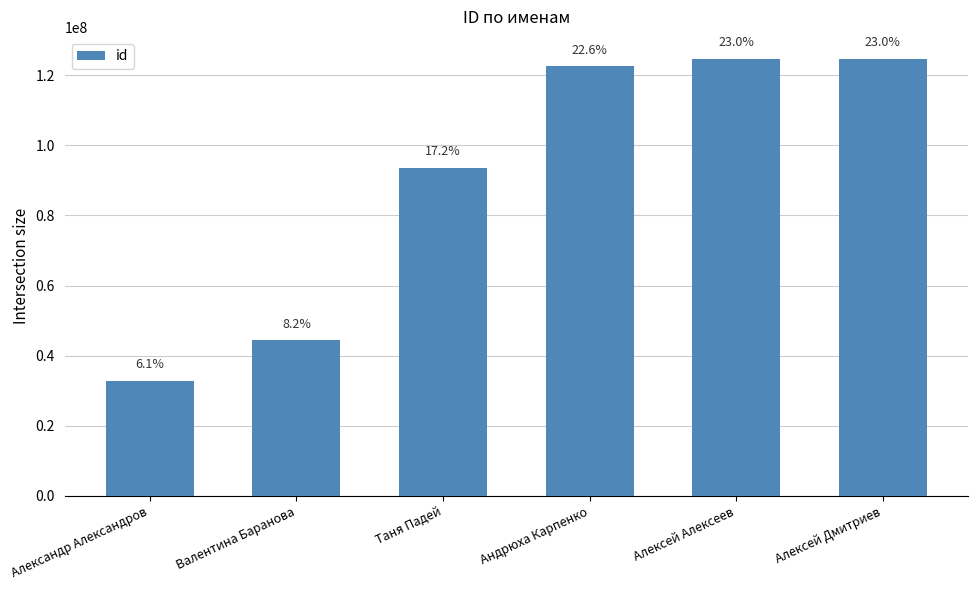

Reading left to right, transcribe all the data shown in this chart.

Александр Александров=32879818	Валентина Баранова=44439502	Таня Падей=93577022	Андрюха Карпенко=122569508	Алексей Алексеев=124674252	Алексей Дмитриев=124700538